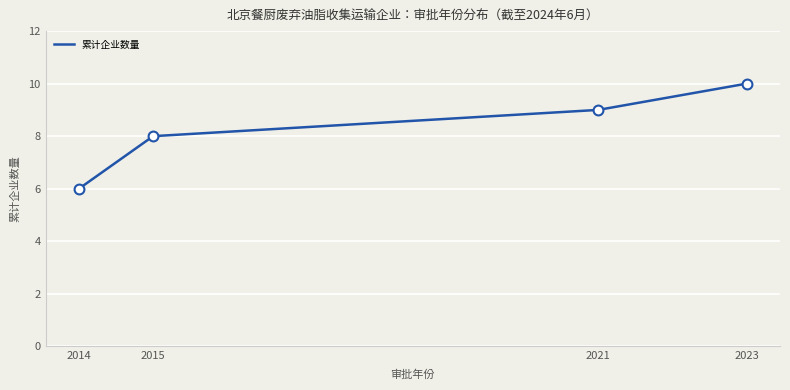

What is the change in value from 2014 to 2021?

+3